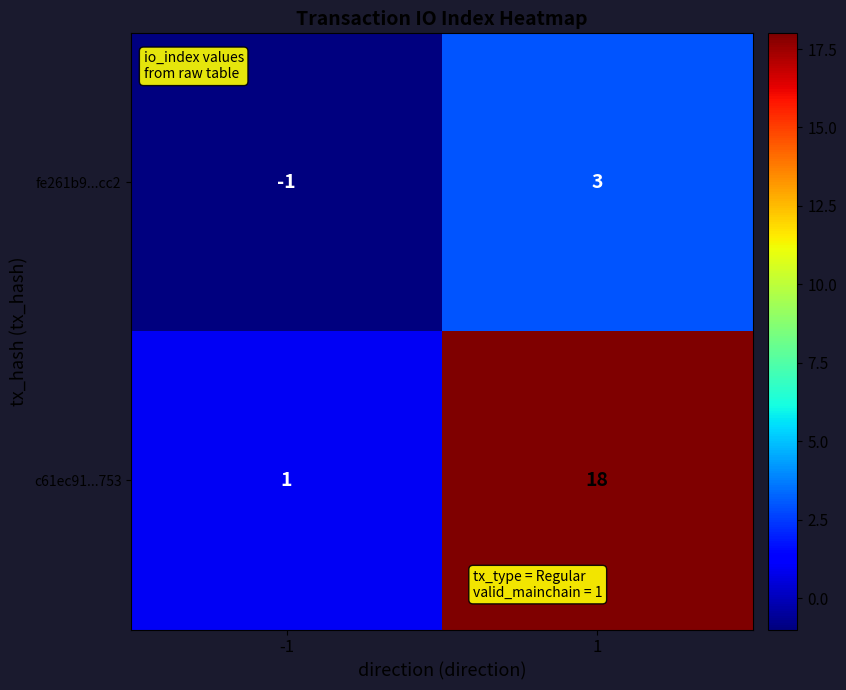

What is the difference between the highest and lowest values at 1?

15